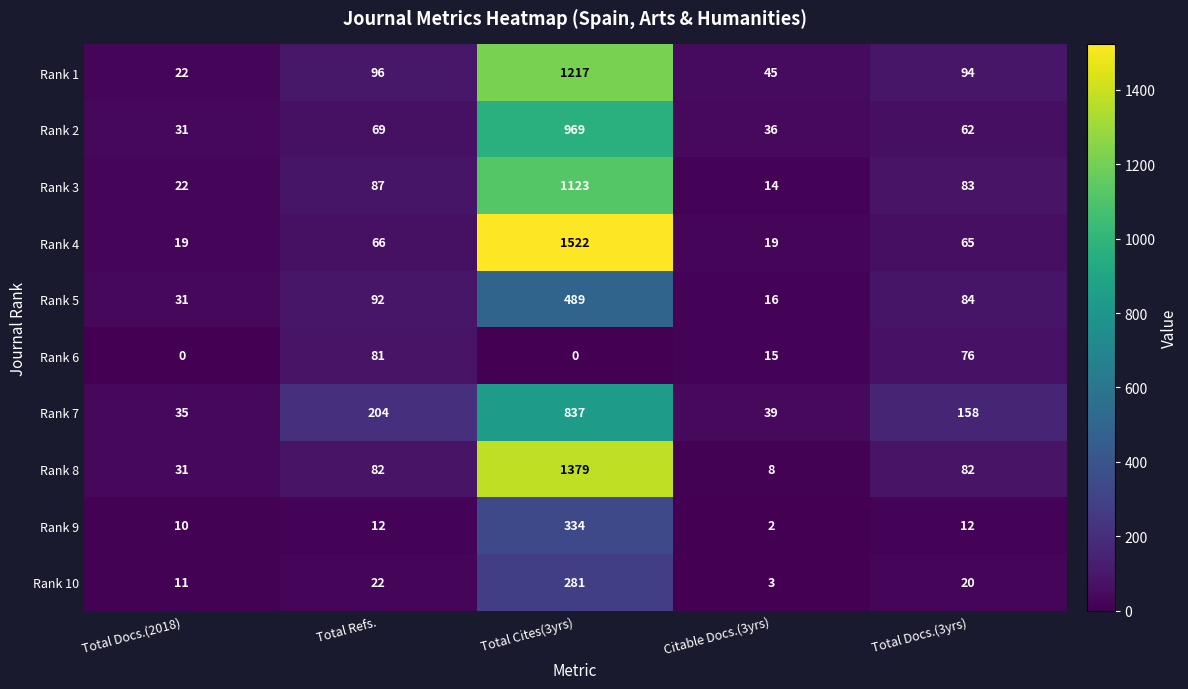

What is the total value across all series at Total Docs.(3yrs)?

736